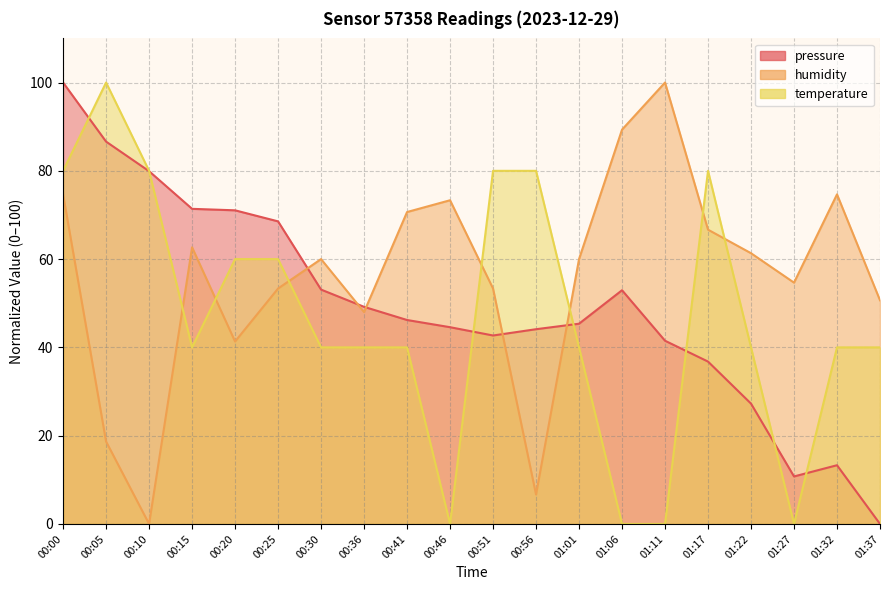

True or false: temperature and humidity cross at least once.

True